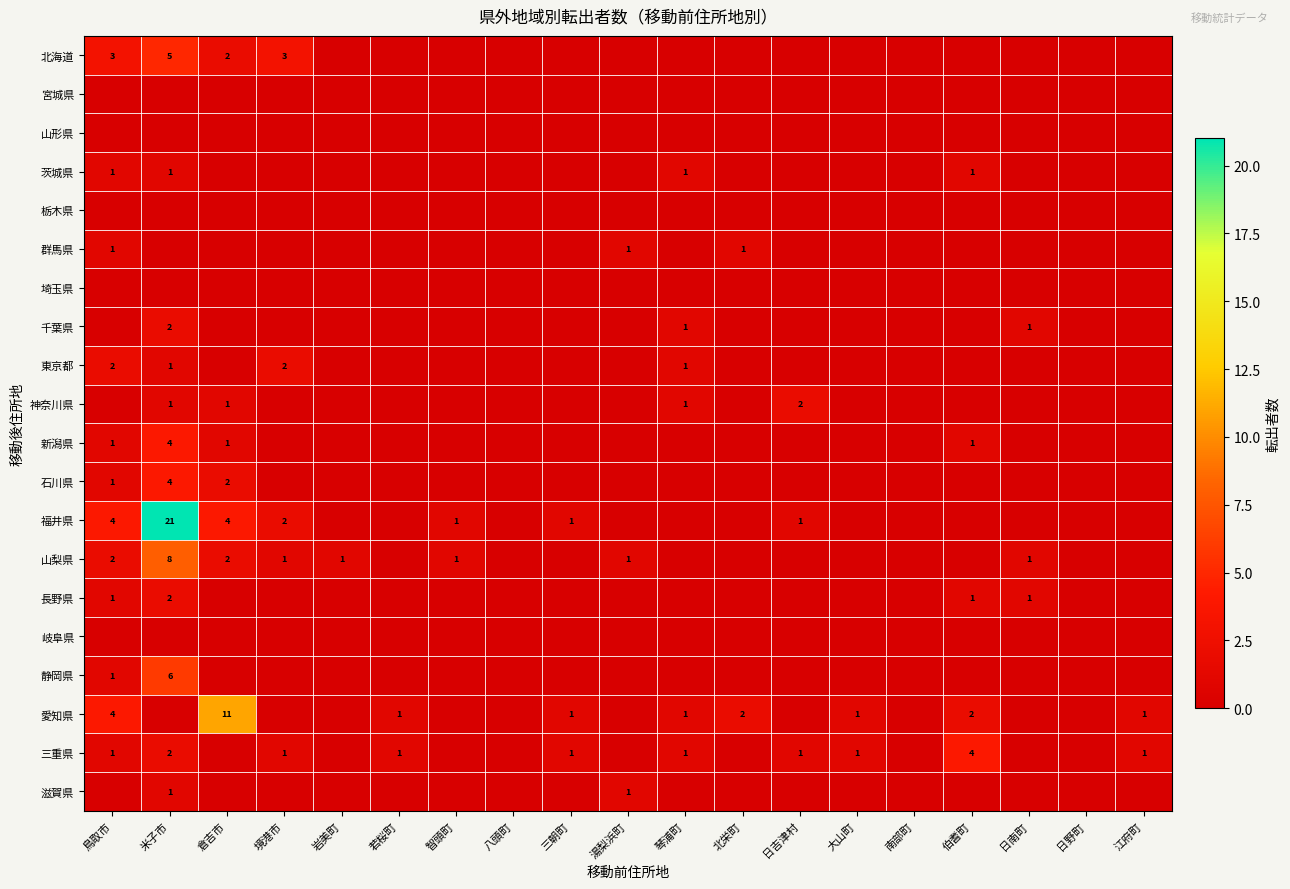

Is it true that 福井県 equals 4 at 鳥取市?

True